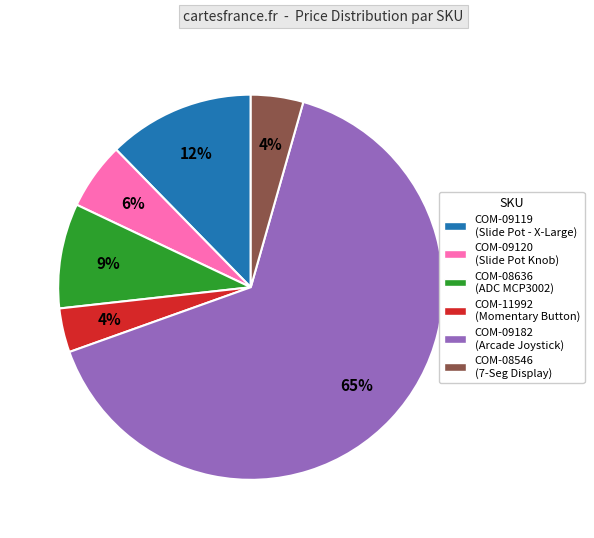

To the nearest percent, what is the difference between the largest and smallest slice percentages?

61%